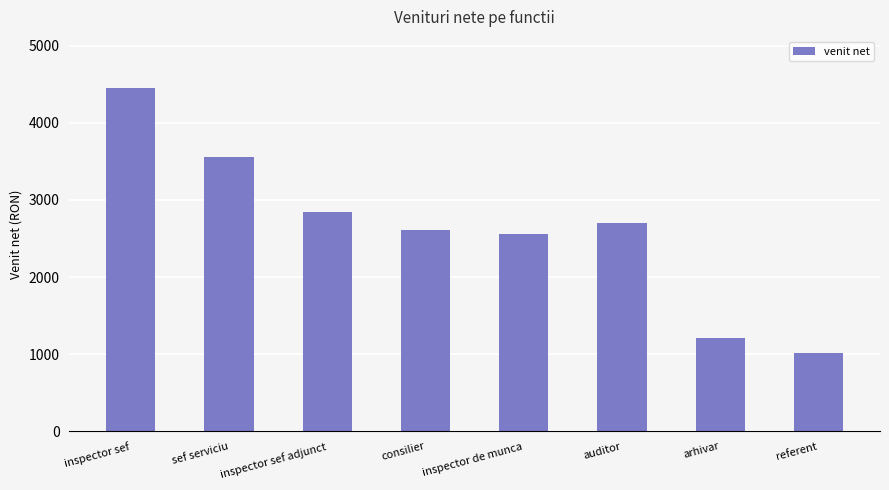

What is the label of the 6th bar from the left?

auditor